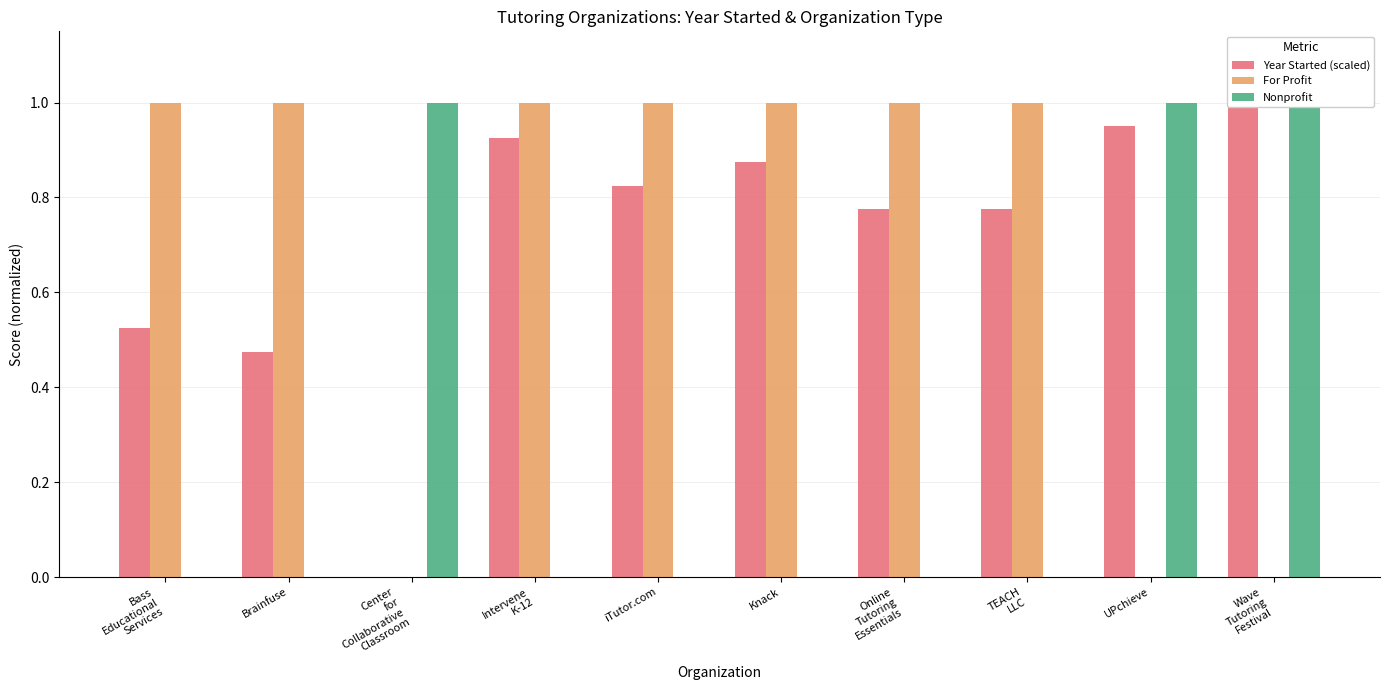

Which label corresponds to the largest value in the chart?

Wave
Tutoring
Festival